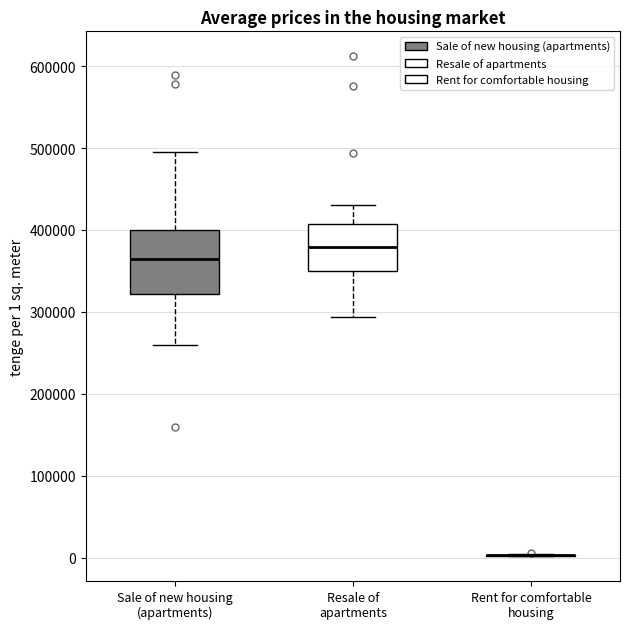

Reading left to right, transcribe this box plot: for each box, give where its median line is, the range the box spans, and where its two whiskers end, as read against the y-axis. The values are not printed on the chart, so give them approximately, as read against the axis.

Sale of new housing (apartments): median 360000, box 320000 to 400000, whiskers 260000 to 490000
Resale of apartments: median 380000, box 350000 to 410000, whiskers 290000 to 430000
Rent for comfortable housing: box collapsed to a line at 0, whiskers 0 to 0